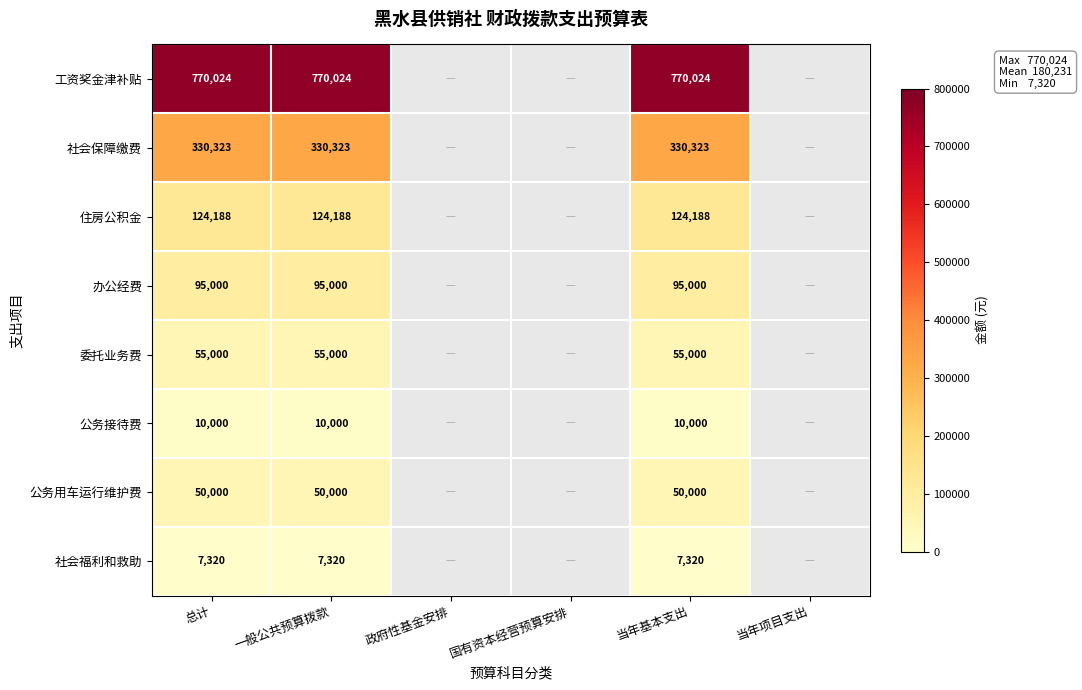

Rank the series at 一般公共预算拨款 from highest to lowest value.

工资奖金津补贴, 社会保障缴费, 住房公积金, 办公经费, 委托业务费, 公务用车运行维护费, 公务接待费, 社会福利和救助